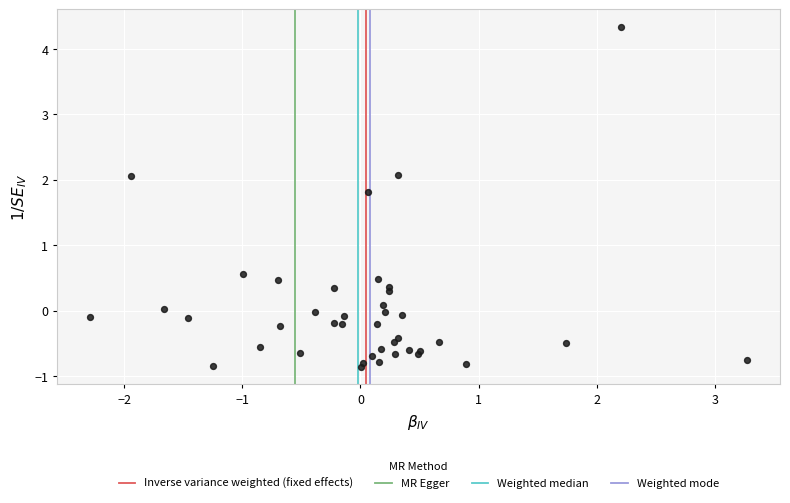

What Y value in the scatter plot is closest to 1?

0.6